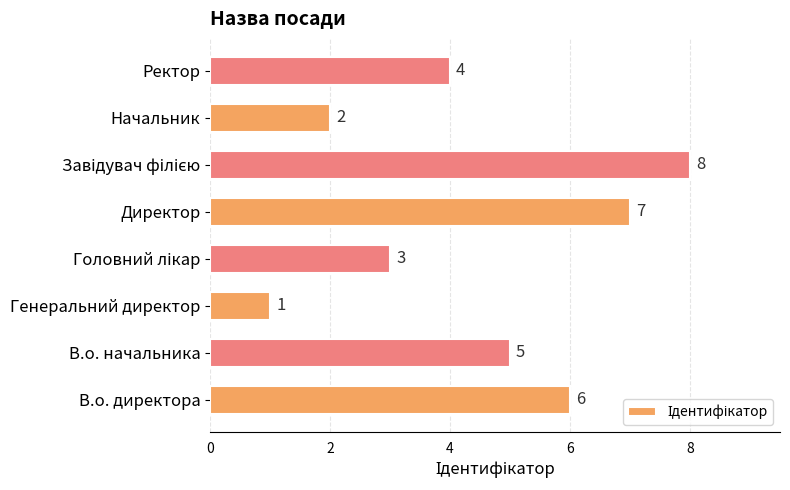

How many bars are there in total?

8